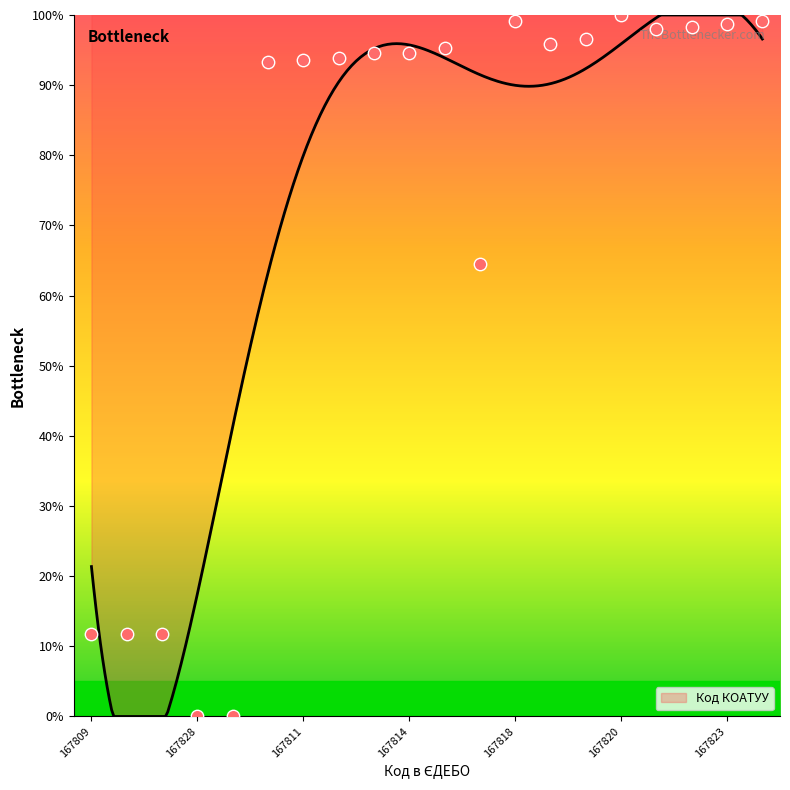

Approximately how many times larger is the value at 167824 compared to 167815?

1.0